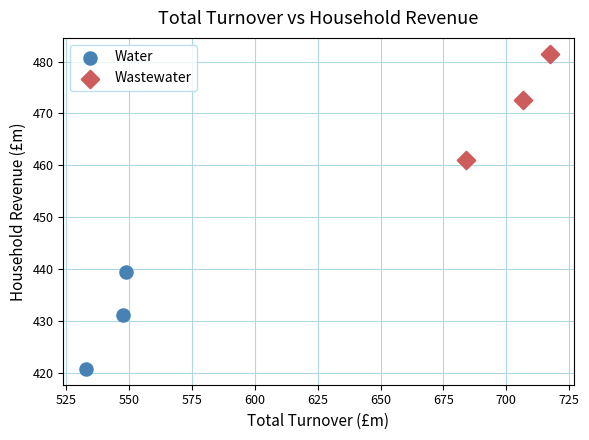

Which series reaches the minimum Y coordinate?

Water